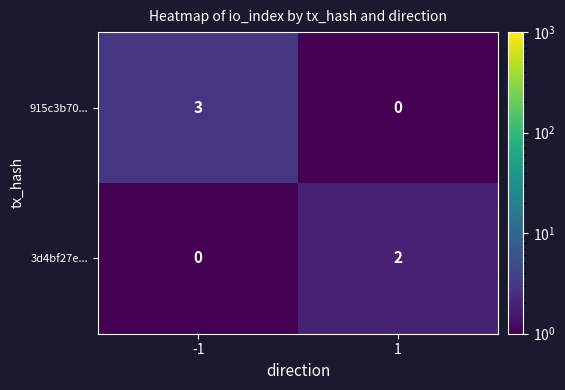

True or false: 915c3b70... has a value of 1 at 1.

False